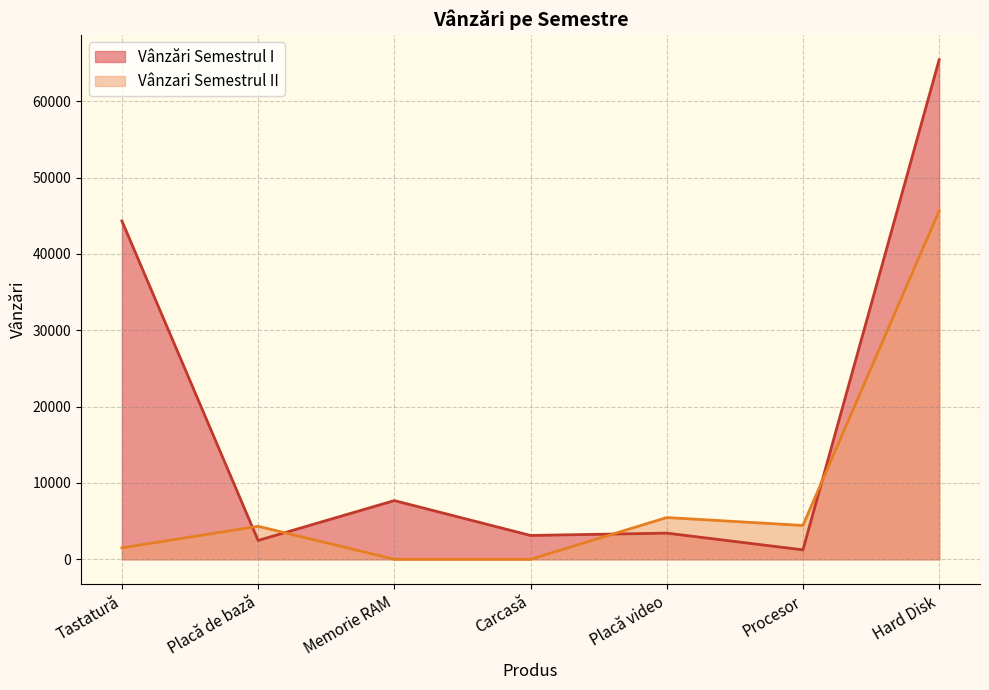

At Carcasă, list the series in order from largest to smallest.

Vânzări Semestrul I, Vânzari Semestrul II